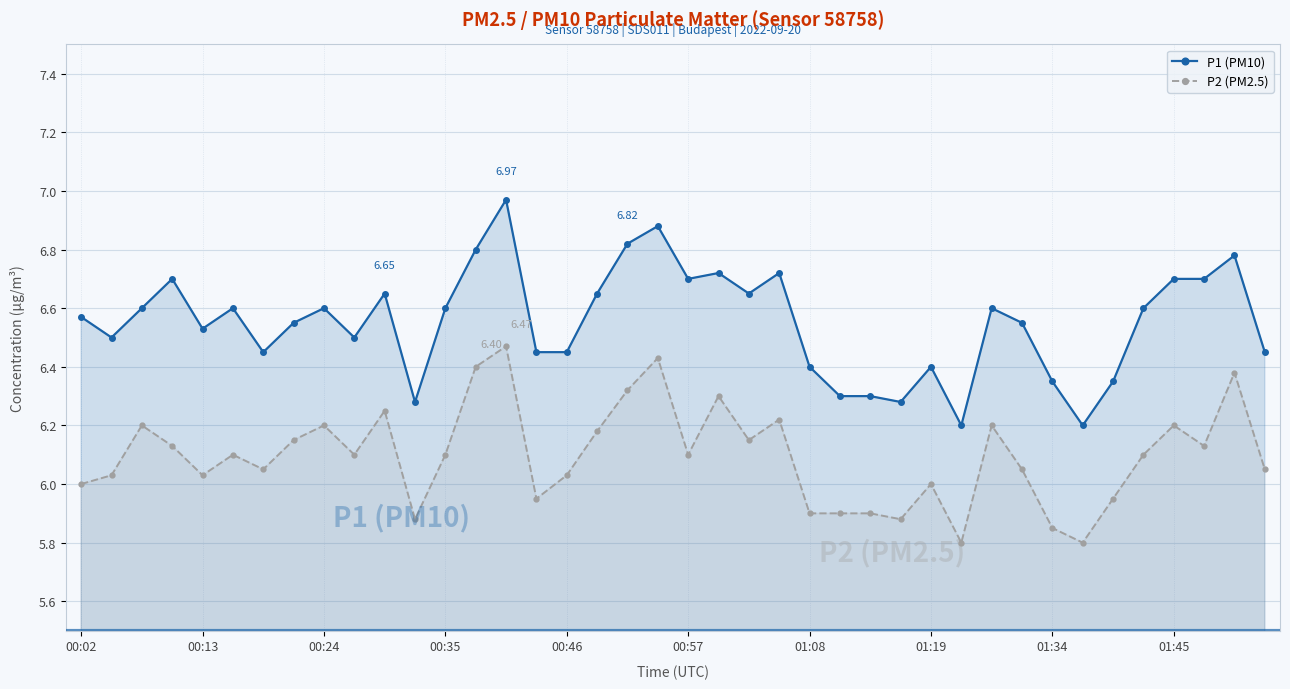

How many data points in P2 (PM2.5) are less than 6?

10